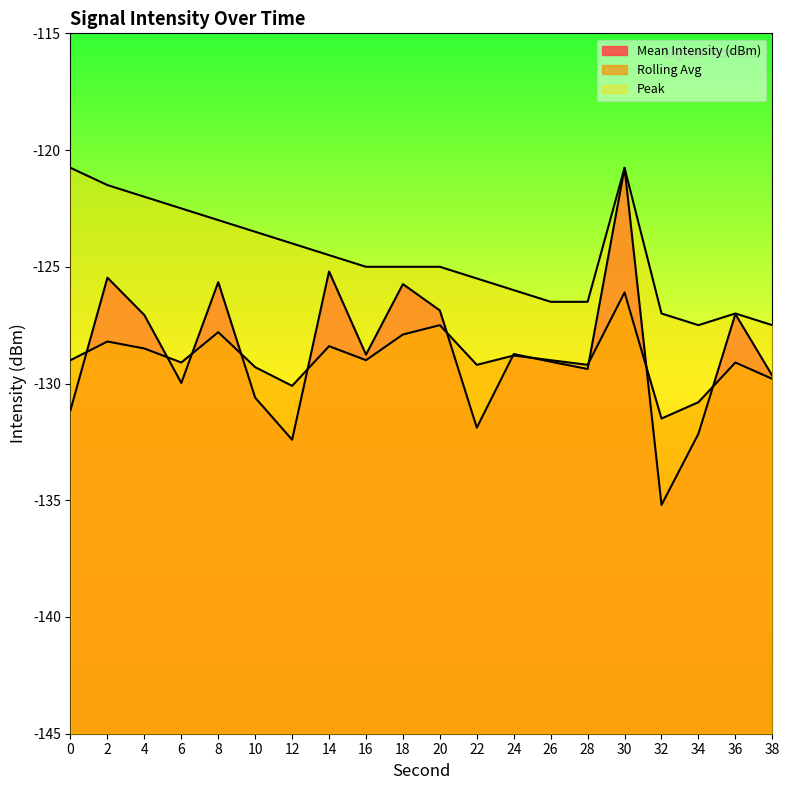

Does the chart have visible grid lines?

No